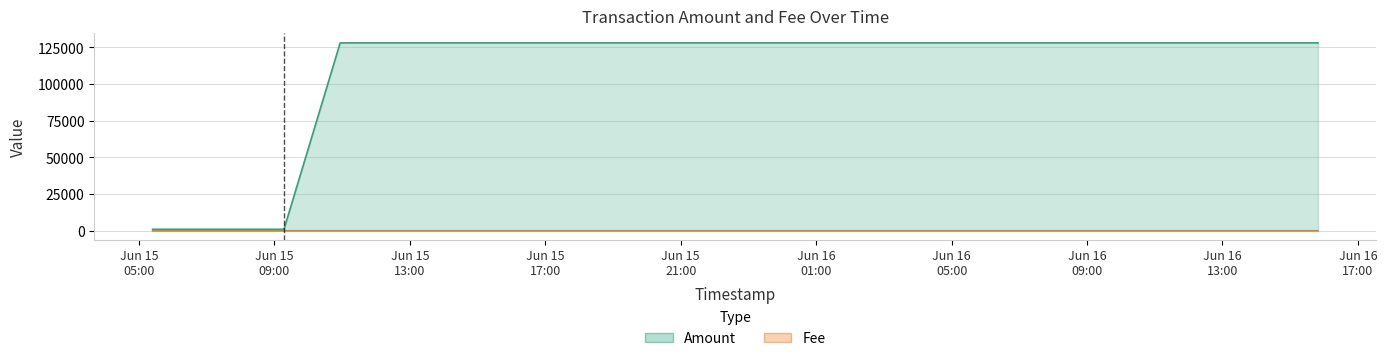

What value does the Fee series have at 2019-06-15 05:24:01?

0.1